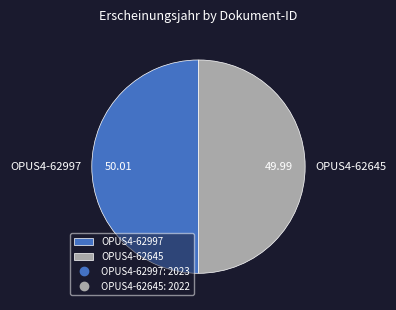

Do OPUS4-62645 and OPUS4-62997 together represent more than half of the pie?

Yes